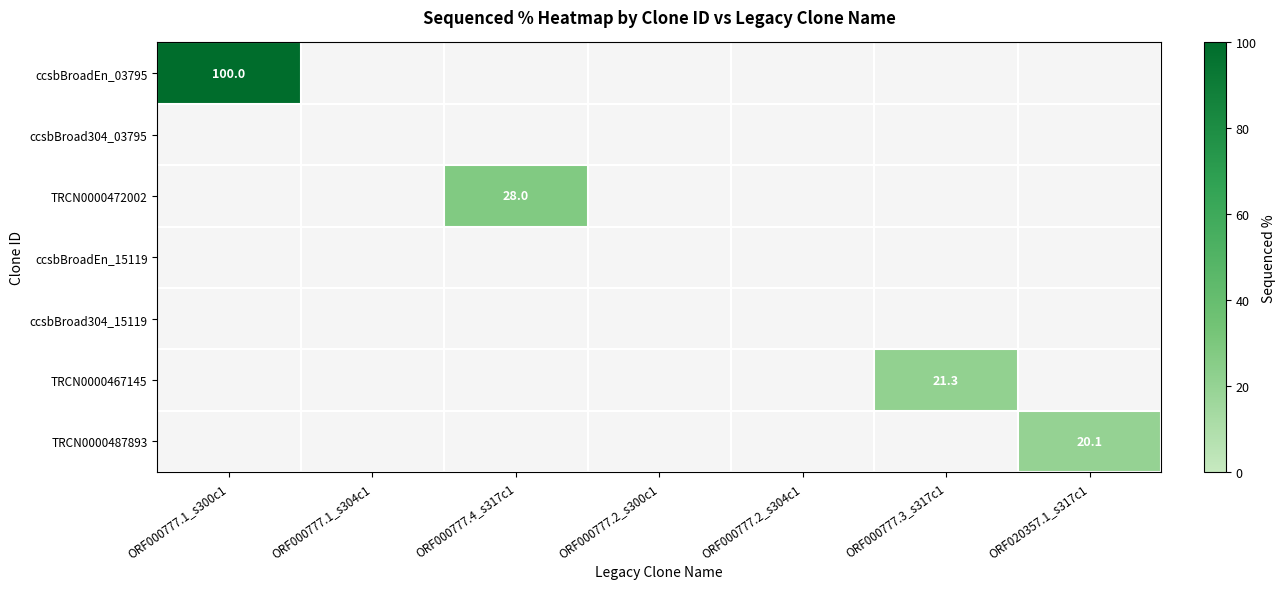

How many categories are shown in the chart?

7